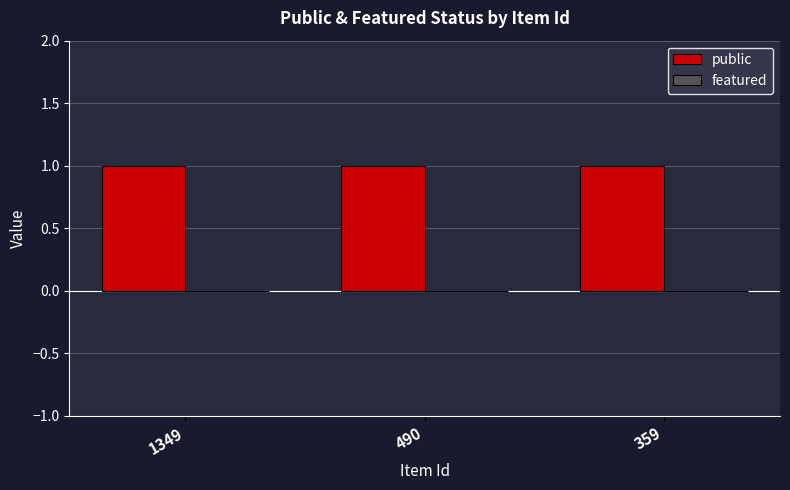

At how many categories does at least one series exceed 0?

3